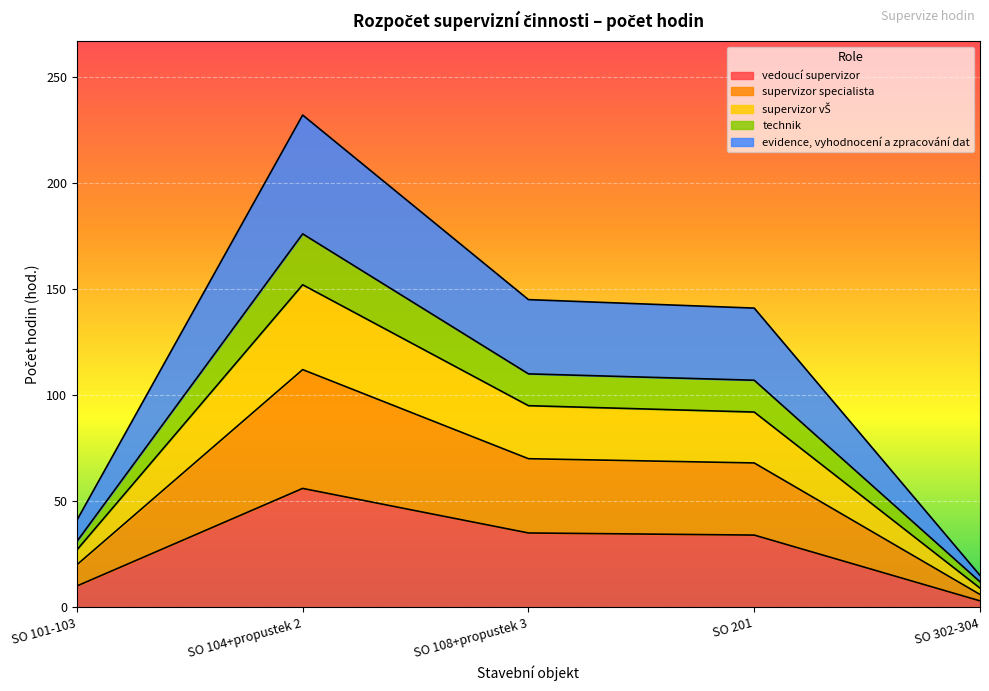

What is the sum of the vedoucí supervizor values at SO 302-304 and SO 108+propustek 3?

38